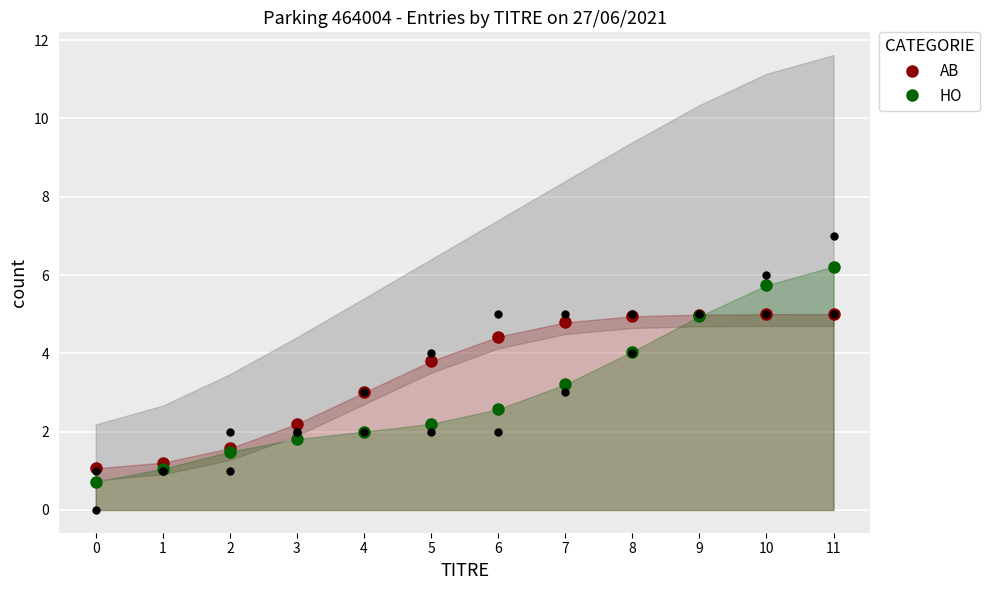

Which series has the largest total across all categories?

AB